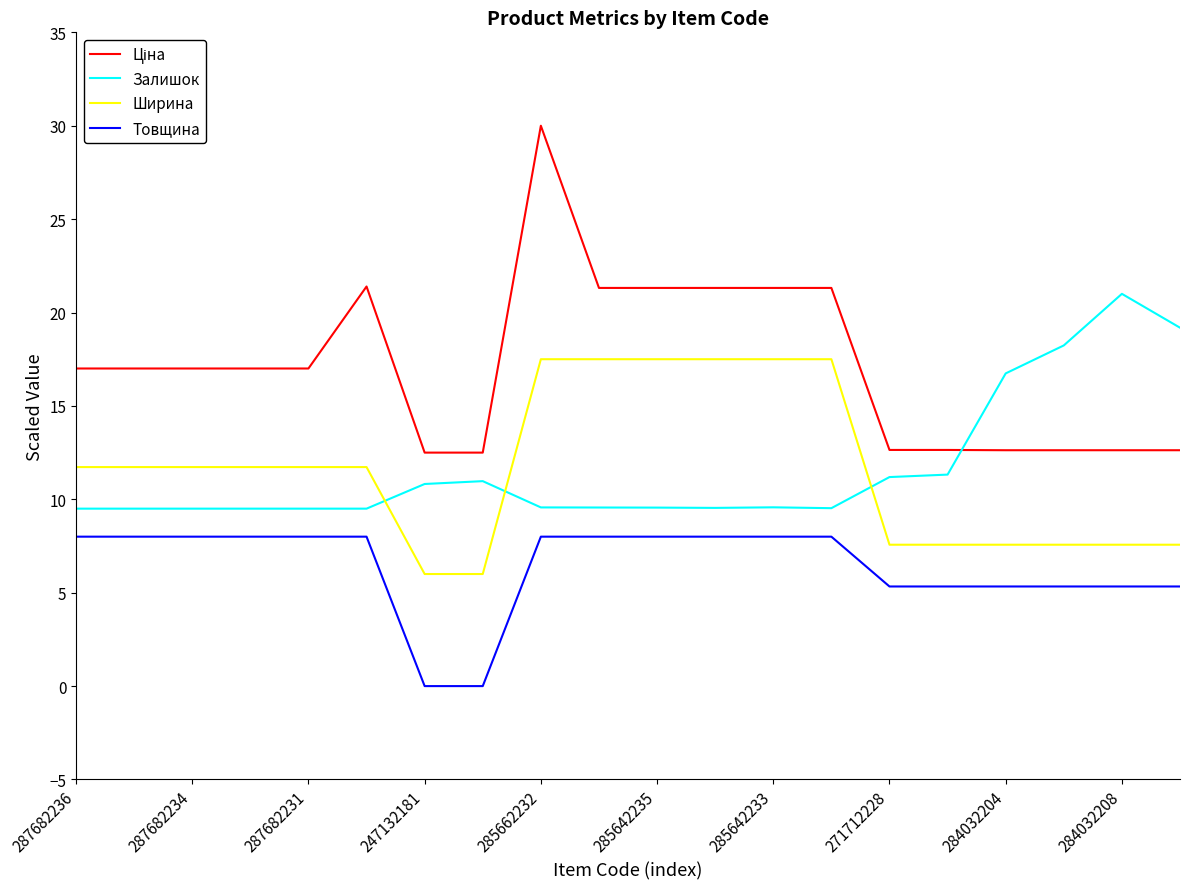

How many intersections are there between Залишок and Ширина?

3